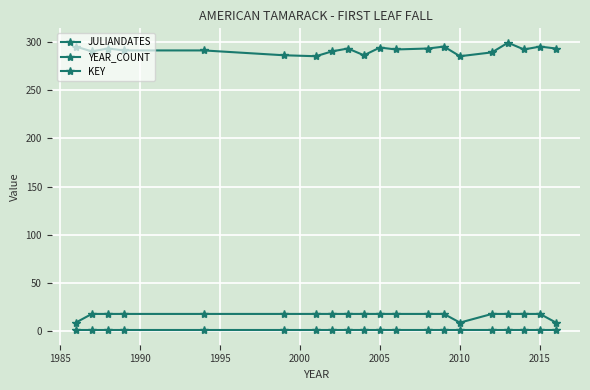

True or false: YEAR_COUNT and KEY intersect in this chart.

False